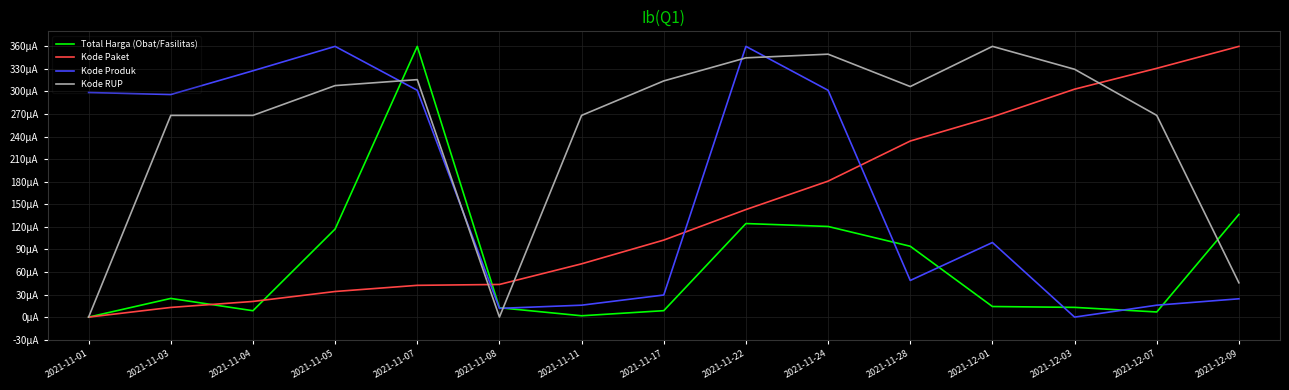

Where does the Kode Paket series first go above 102?

2021-11-17